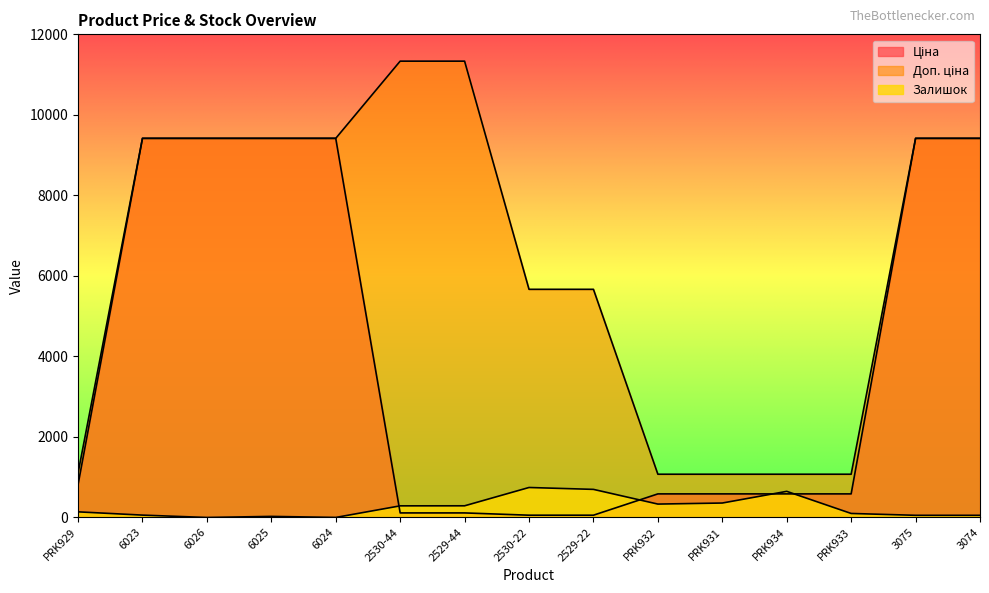

The Ціна series shows 9416.9 at 6026. True or false?

True